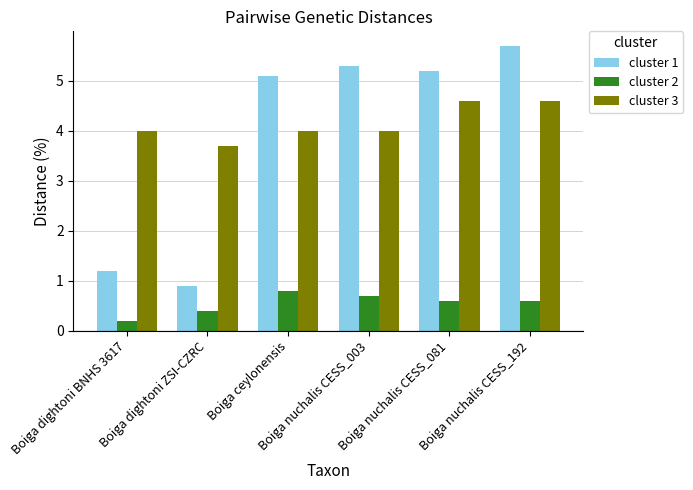

What position from the left is Boiga dightoni ZSI-CZRC?

2